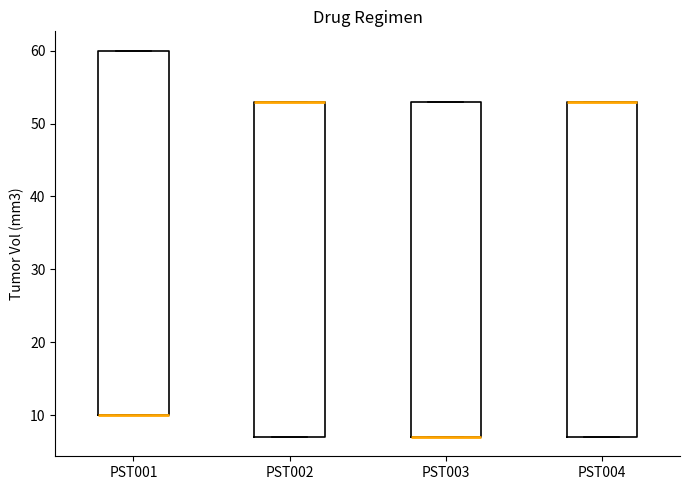

Reading left to right, read every box against the y-axis: the position of its median line, the range the box covers, and the ends of its whiskers. The values are not printed on the chart, so give them approximately, as read against the axis.

PST001: median 10 (drawn on the box's lower edge), box 10 to 60, whiskers 10 to 60
PST002: median 53 (drawn on the box's upper edge), box 7 to 53, whiskers 7 to 53
PST003: median 7 (drawn on the box's lower edge), box 7 to 53, whiskers 7 to 53
PST004: median 53 (drawn on the box's upper edge), box 7 to 53, whiskers 7 to 53